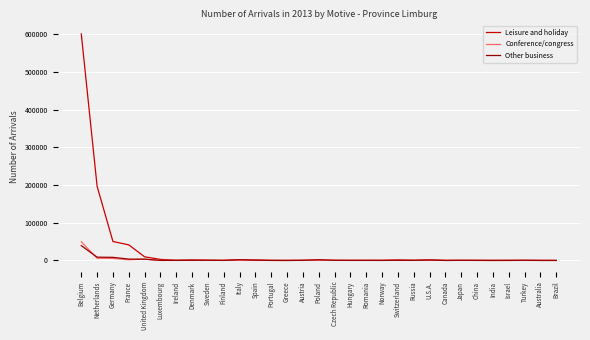

At how many categories does at least one series exceed 397973?

1